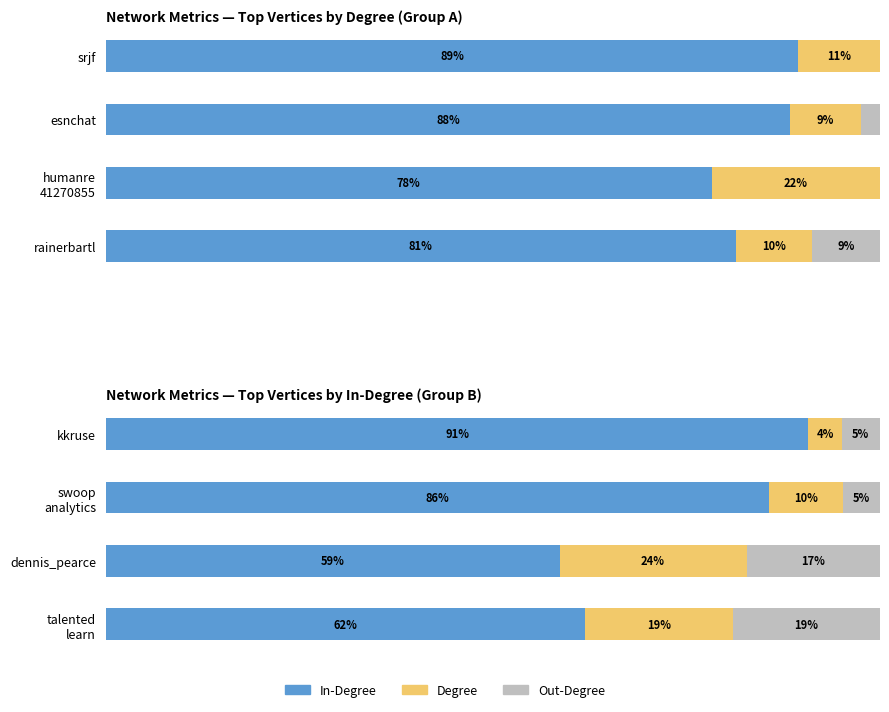

What is the sum of the Out-Degree values at swoop analytics and dennis_pearce?

22.0